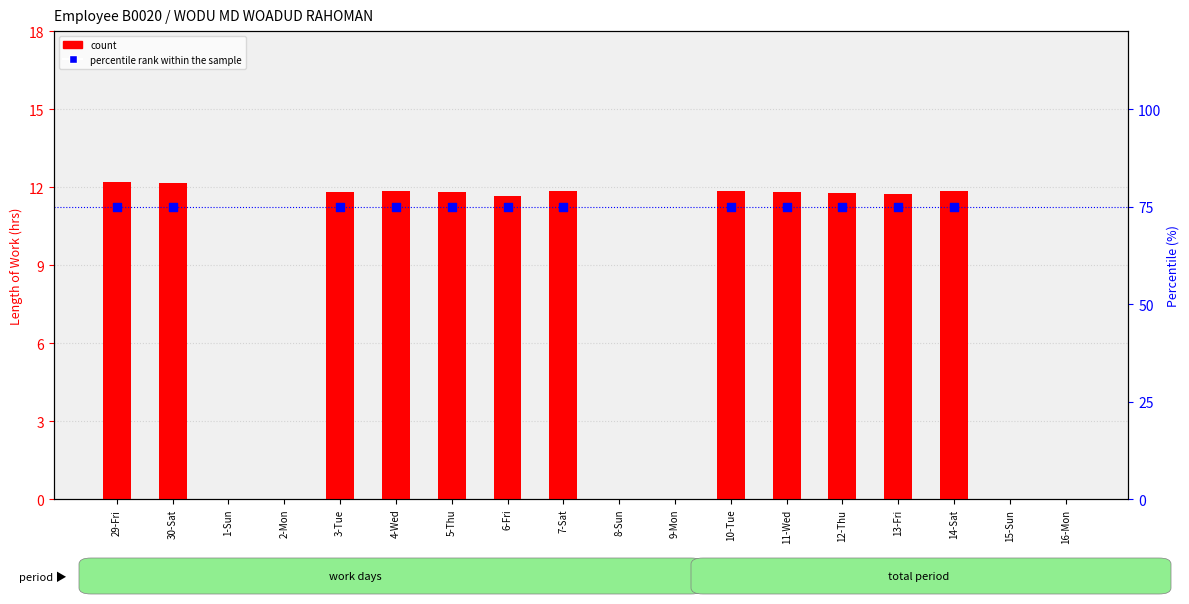

What is the change in value from 10-Tue to 15-Sun?

-11.9